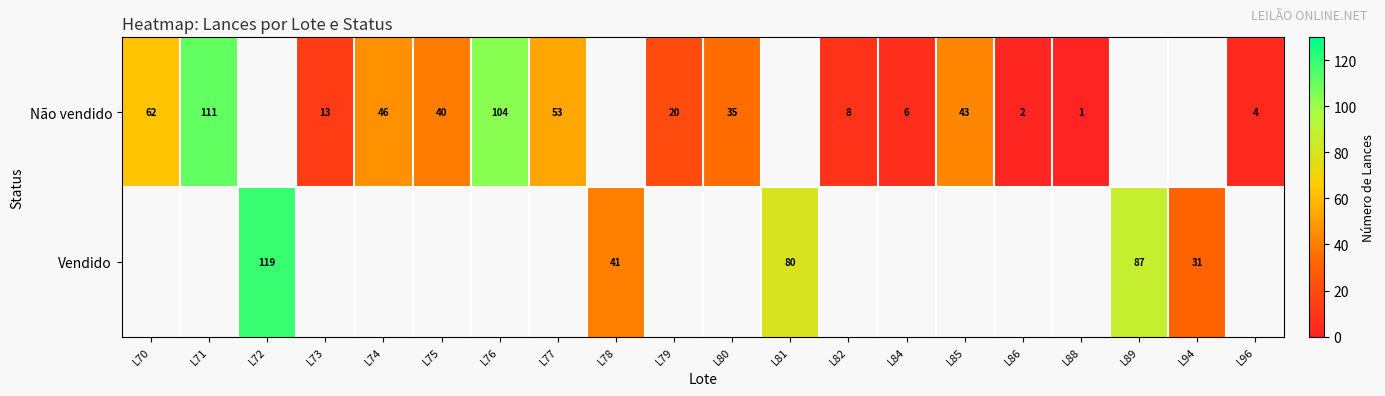

What is the maximum value shown in the chart?

119.0